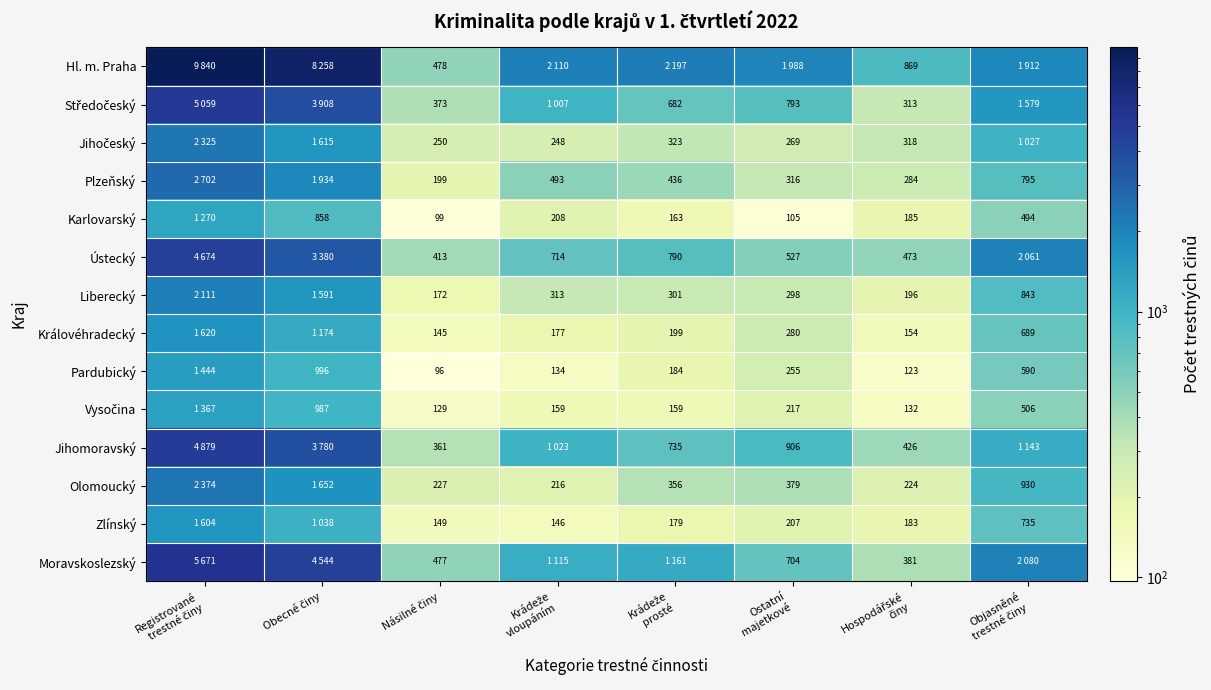

The value of Olomoucký at Násilné činy is 94. True or false?

False